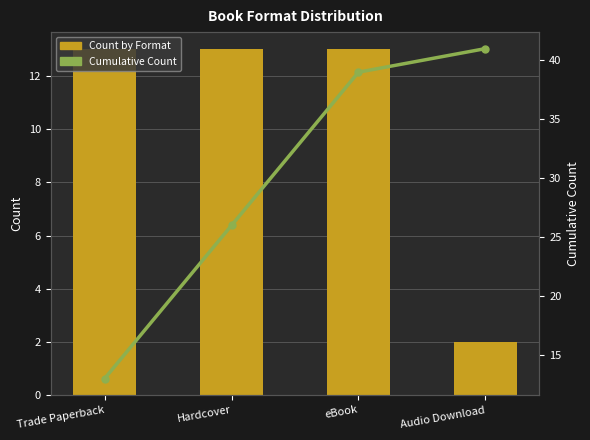

What are all the series names shown in the legend?

Count by Format, Cumulative Count